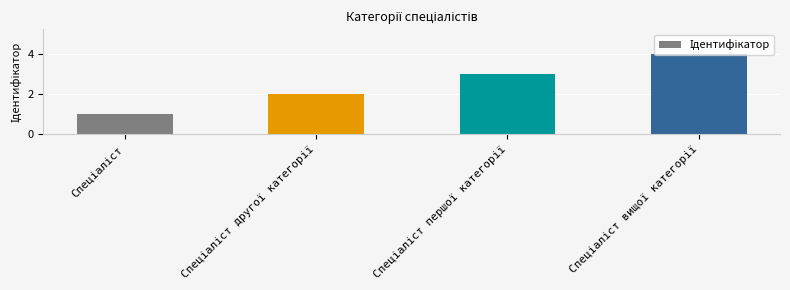

What is the maximum value shown in the chart?

4